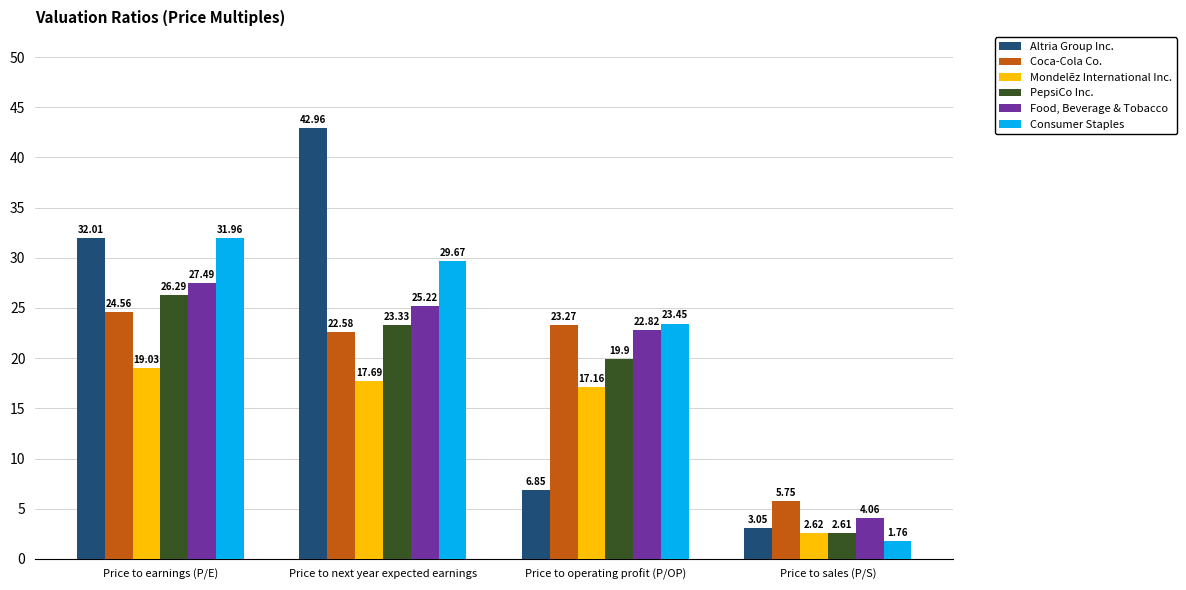

At which category does the chart reach its peak across all series?

Price to next year expected earnings